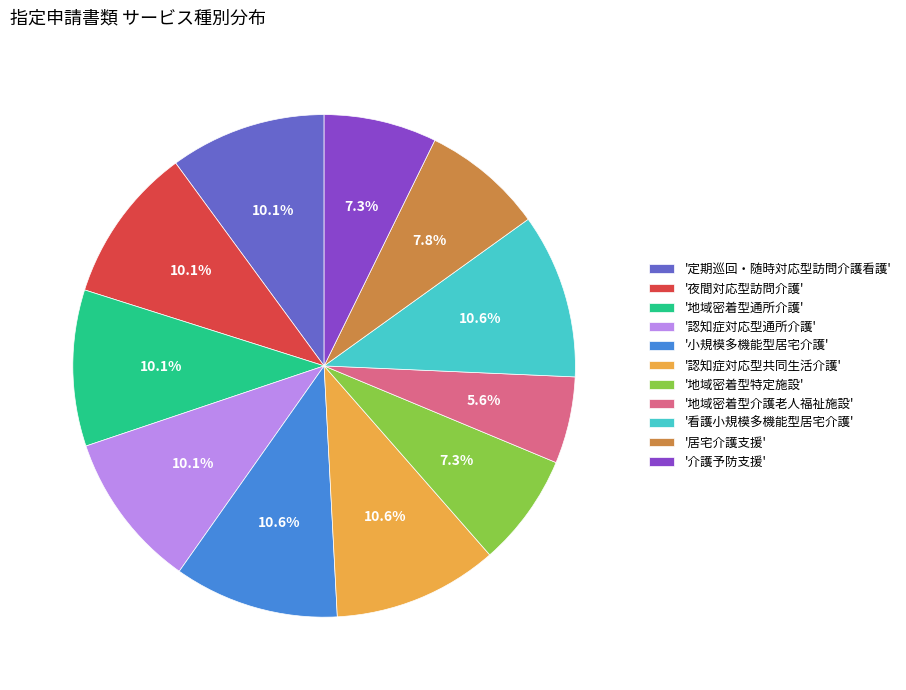

Is there any slice that represents more than half of the pie?

No